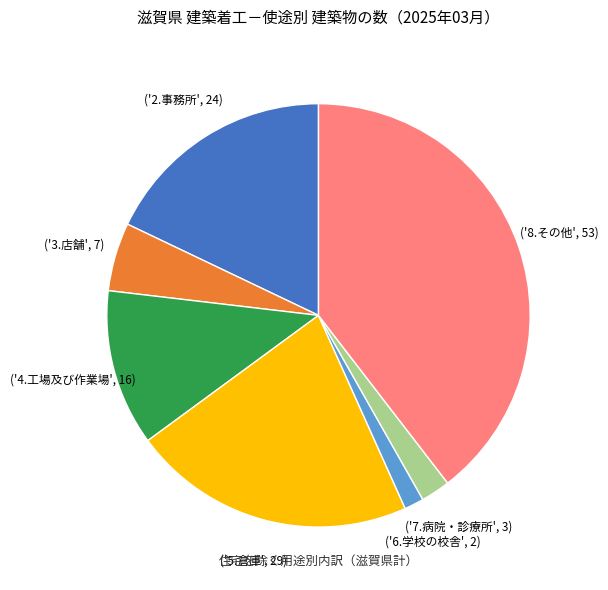

Is there any slice that represents more than half of the pie?

No